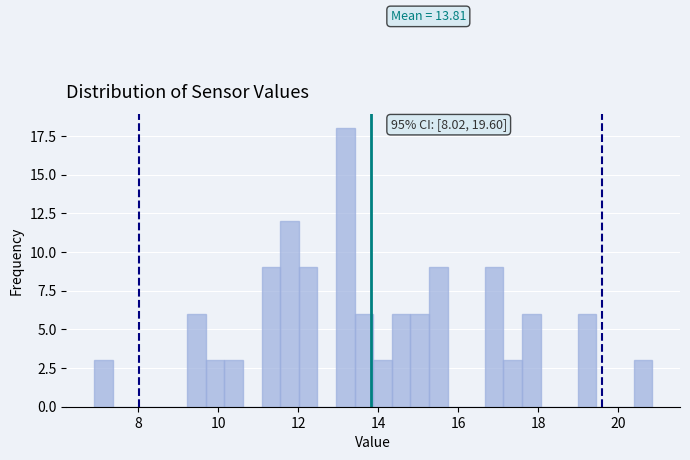

Around what value on the x-axis is the tallest bar? Give the approximate position of its centre, as read against the axis.

13.2